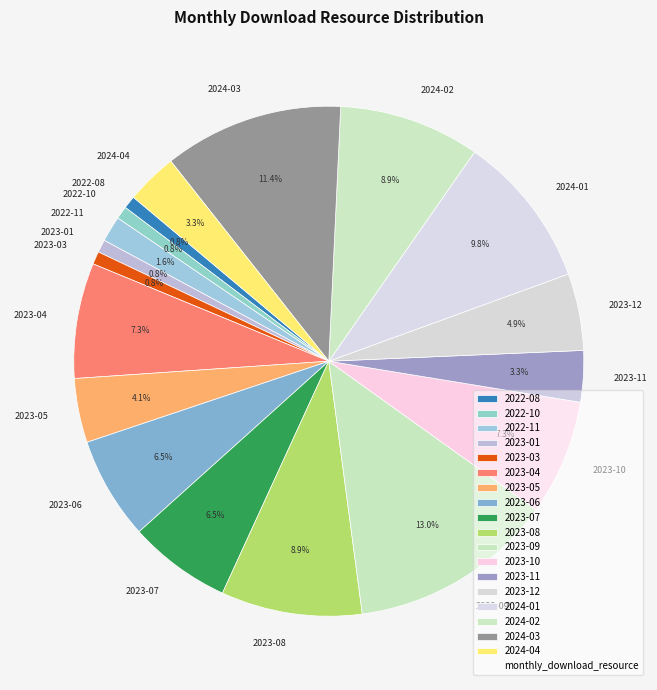

Which slice is the largest?

2023-09